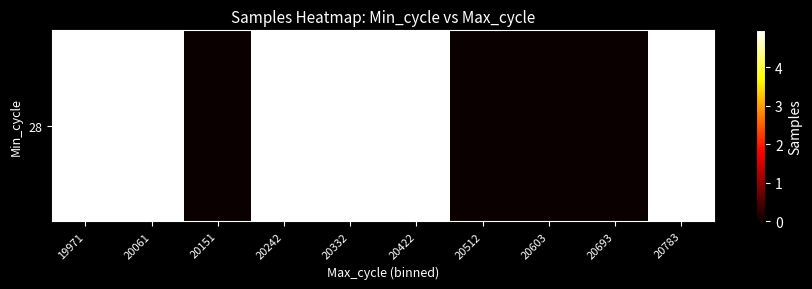

Reading left to right, list all the values displayed in this chart.

4949792.4	4954529.5	0.0	4952305.0	4953772.0	4944158.5	0.0	0.0	0.0	4941287.0